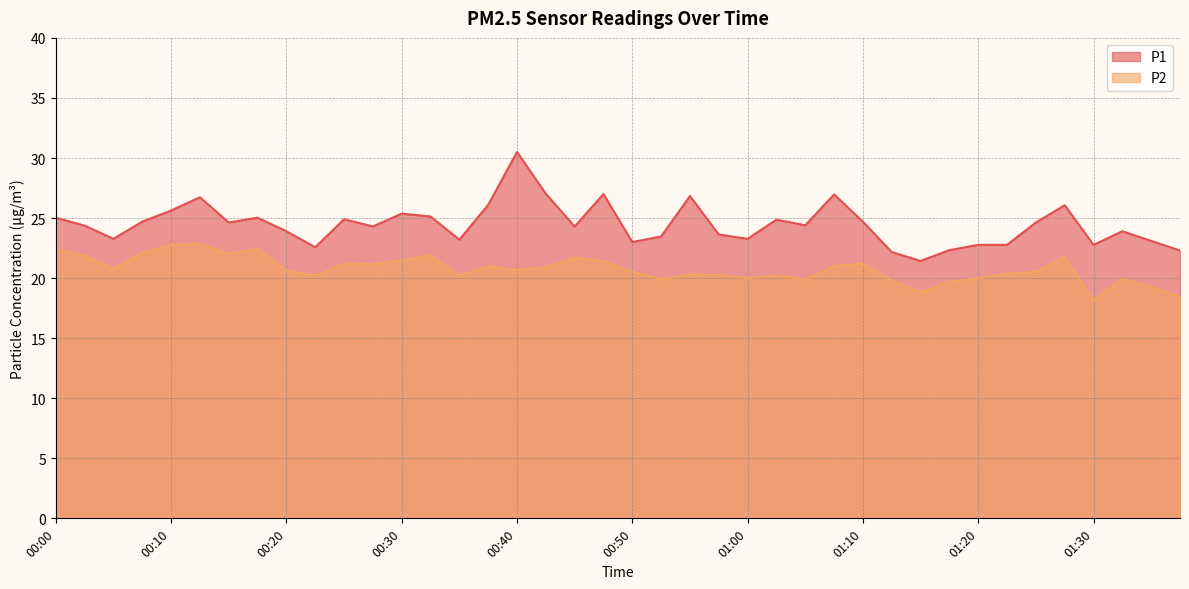

How many interior local valleys does the P2 series have?

11